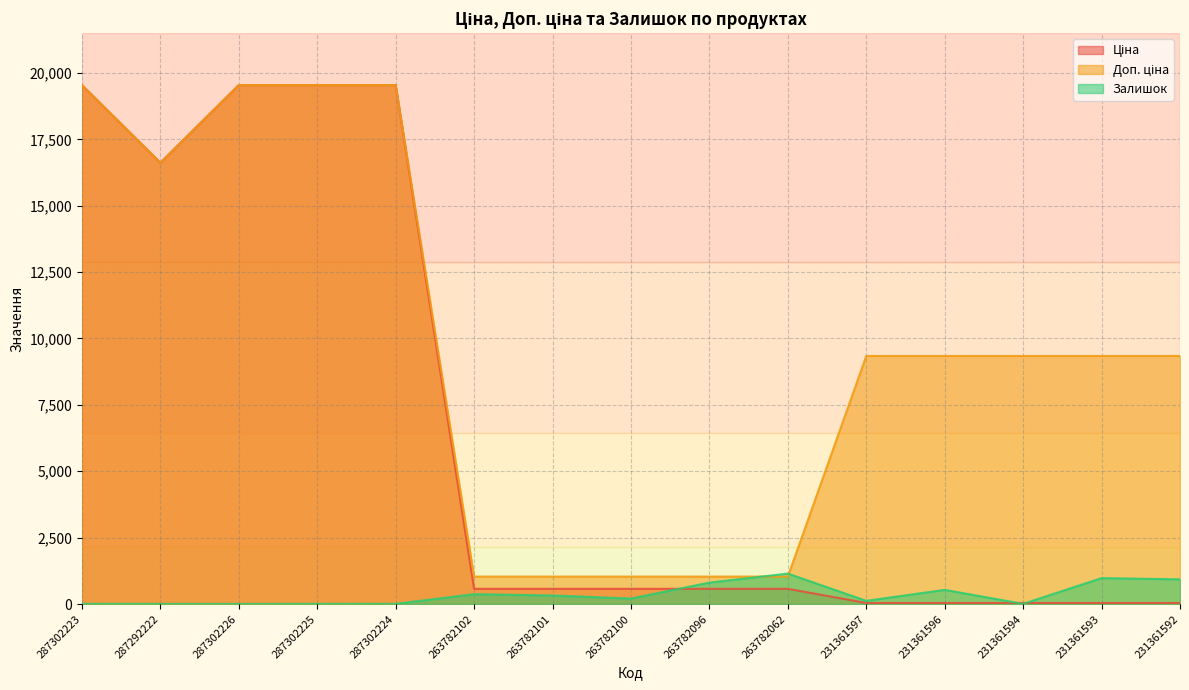

At how many categories does at least one series exceed 7251?

10